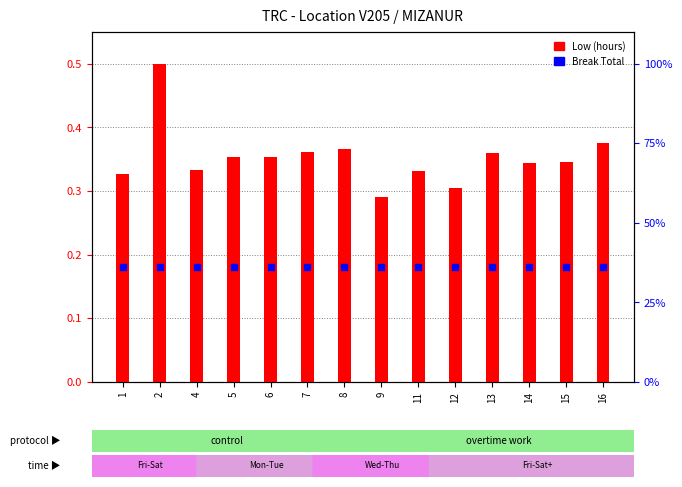

Which series has the widest spread of Y values?

Low (hours)